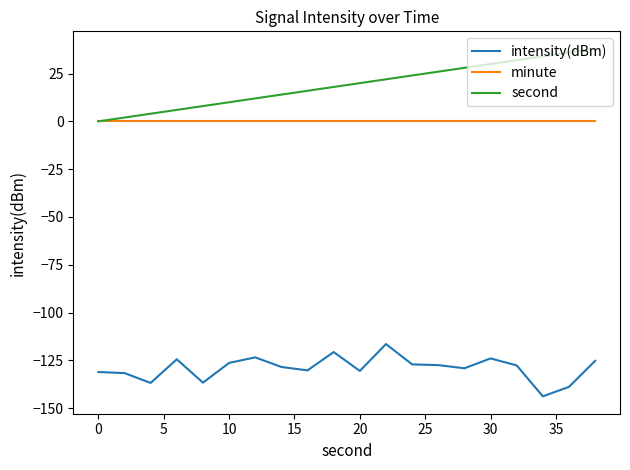

True or false: intensity(dBm) and second intersect in this chart.

False